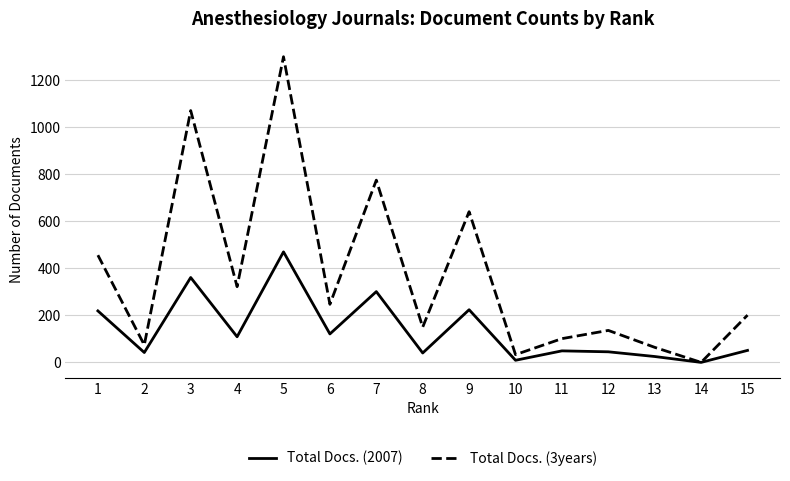

Between 6 and 12, which series saw the biggest shift?

Total Docs. (3years)